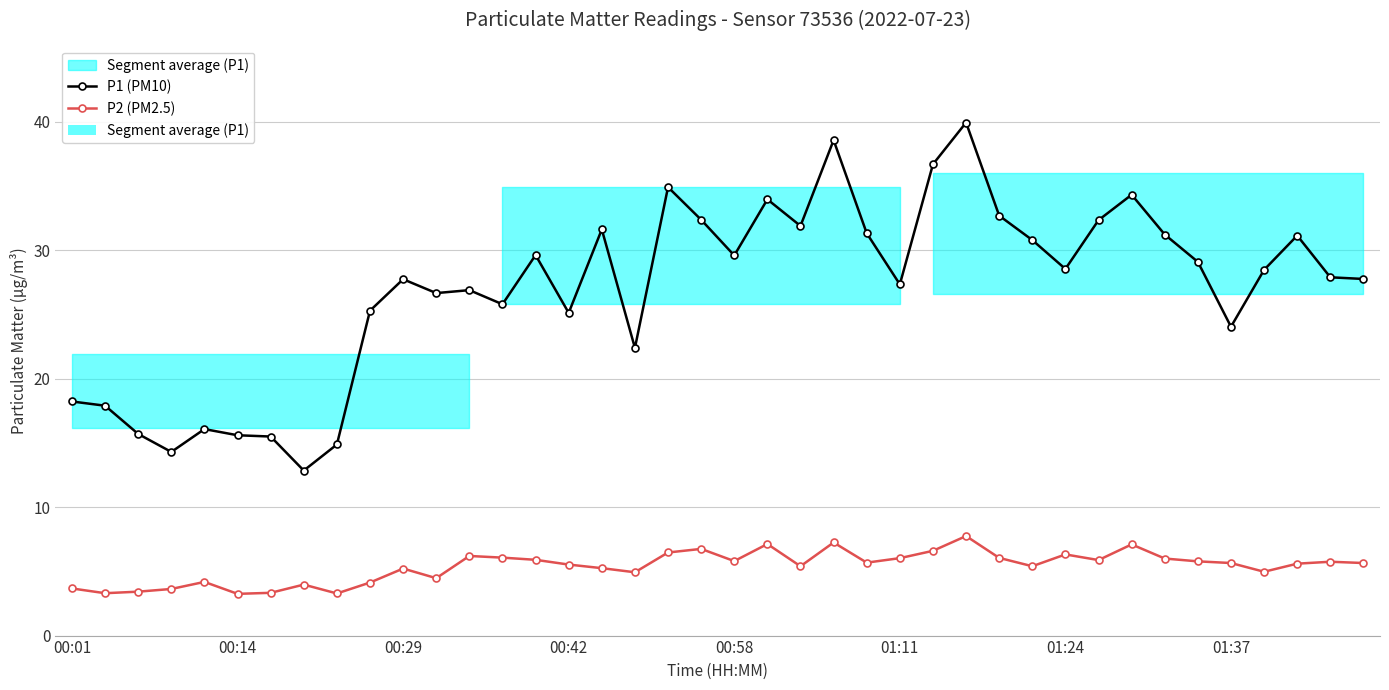

How many lines are shown in the chart?

2